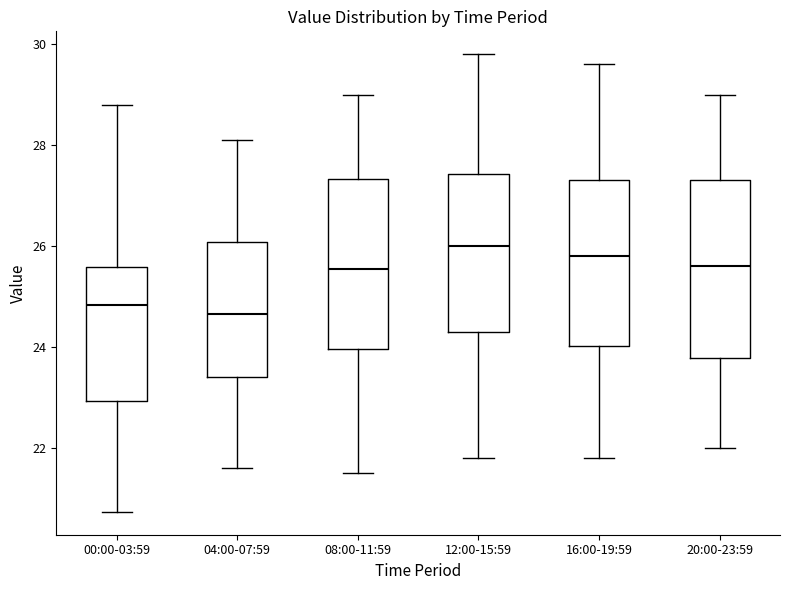

Reading left to right, transcribe this box plot: for each box, give where its median line is, the range the box spans, and where its two whiskers end, as read against the y-axis. The values are not printed on the chart, so give them approximately, as read against the axis.

00:00-03:59: median 24.8, box 23.0 to 25.6, whiskers 20.8 to 28.8
04:00-07:59: median 24.6, box 23.4 to 26.0, whiskers 21.6 to 28.2
08:00-11:59: median 25.6, box 24.0 to 27.4, whiskers 21.6 to 29.0
12:00-15:59: median 26.0, box 24.4 to 27.4, whiskers 21.8 to 29.8
16:00-19:59: median 25.8, box 24.0 to 27.4, whiskers 21.8 to 29.6
20:00-23:59: median 25.6, box 23.8 to 27.4, whiskers 22.0 to 29.0